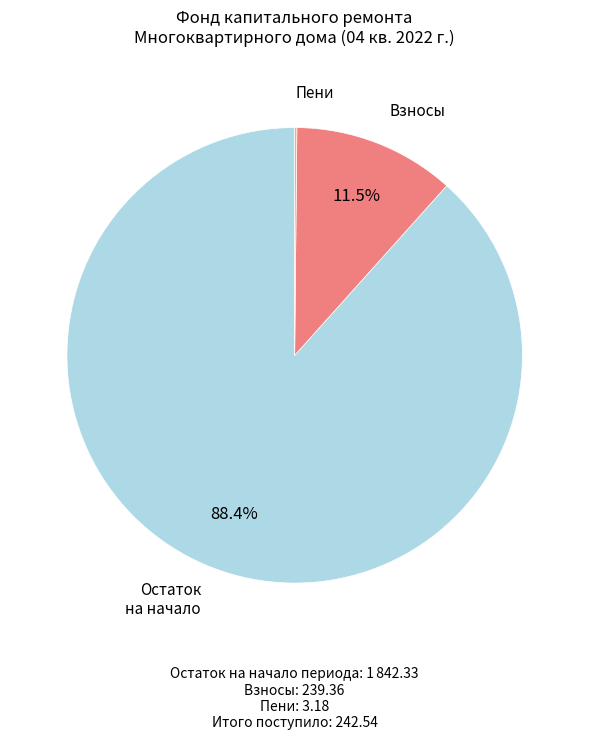

Which slice is the largest?

Остаток на начало